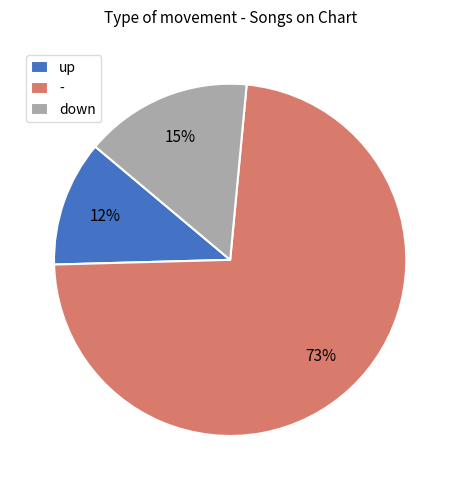

Is there a majority slice in this chart?

Yes